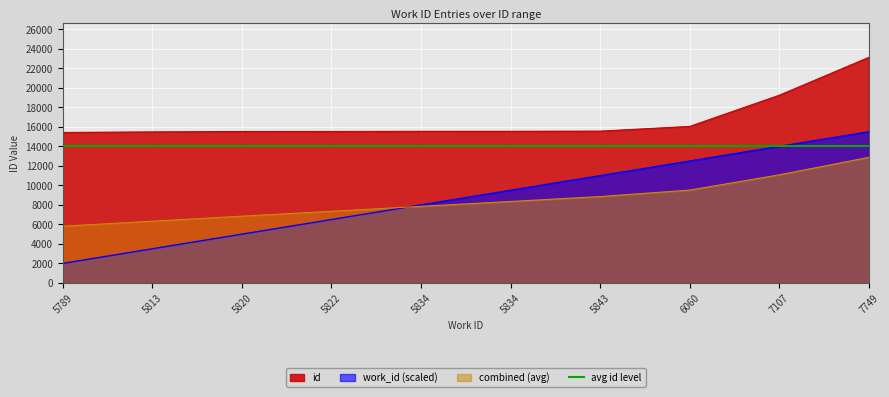

Is it true that the value at 6060 is 6064?

False